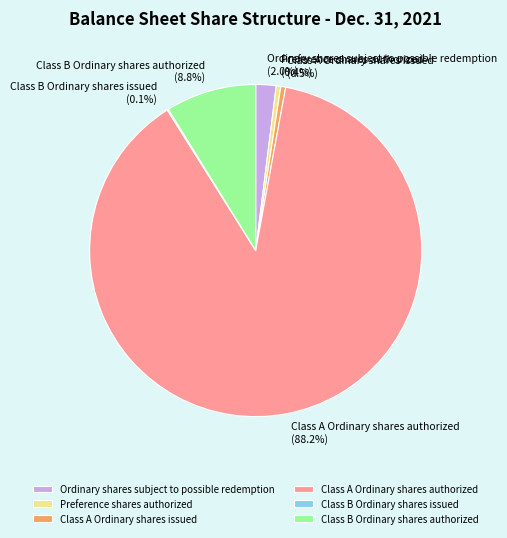

What portion of the pie excludes Preference shares authorized?

99.6%